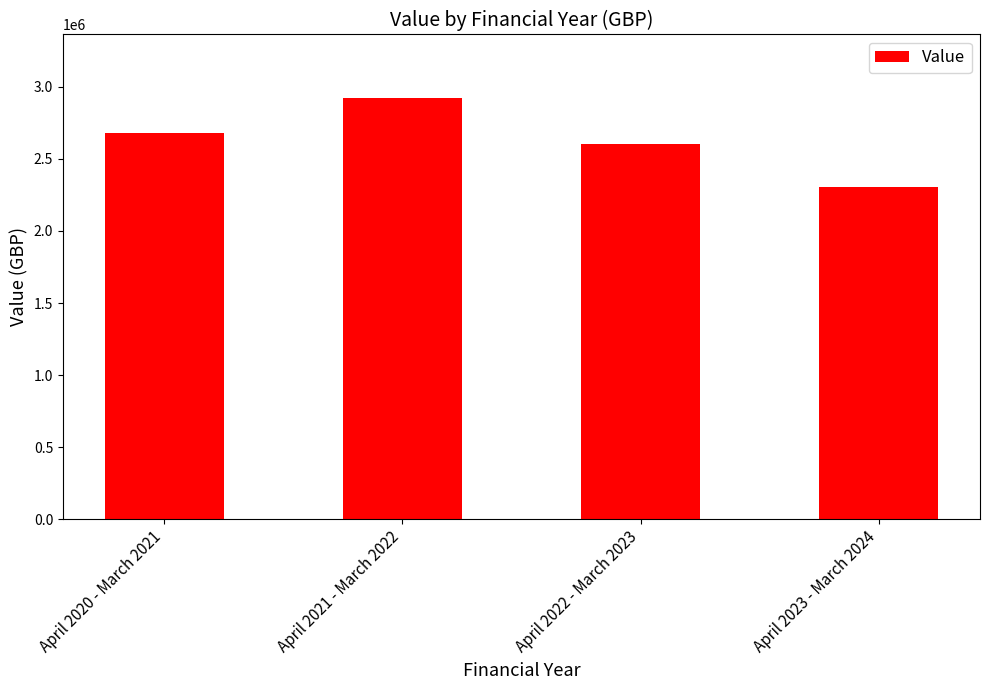

What is the difference between the values at April 2023 - March 2024 and April 2020 - March 2021?

369458